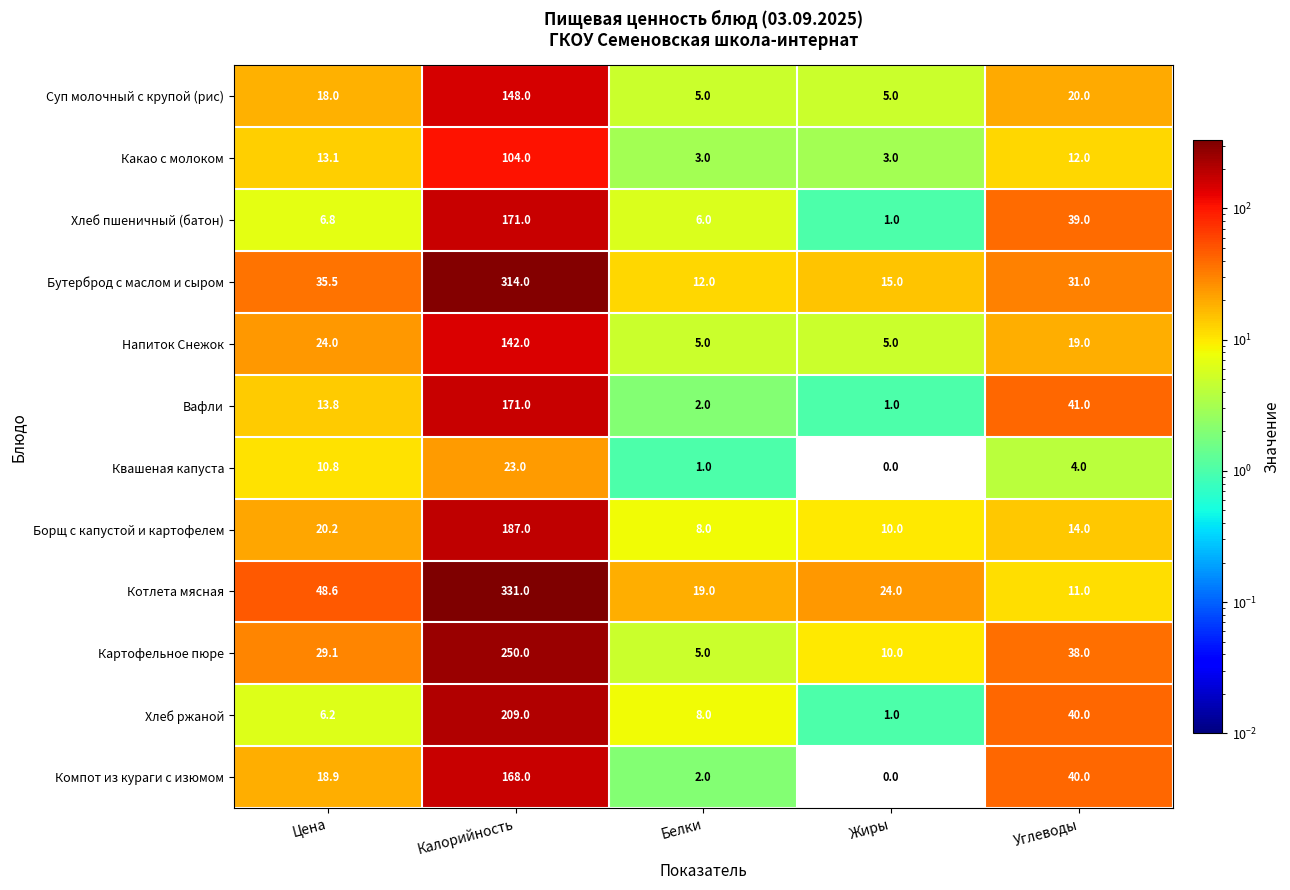

True or false: Квашеная капуста has a value of 4.9 at Калорийность.

False